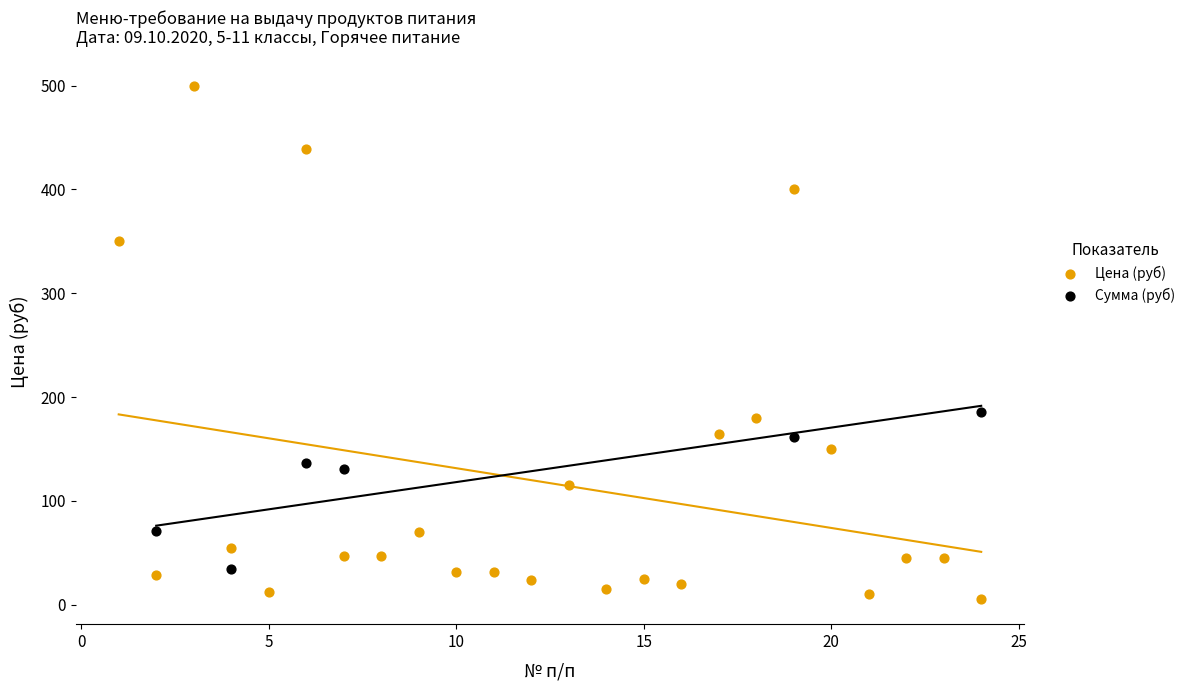

What are all the series names shown in the legend?

Цена (руб), Сумма (руб)